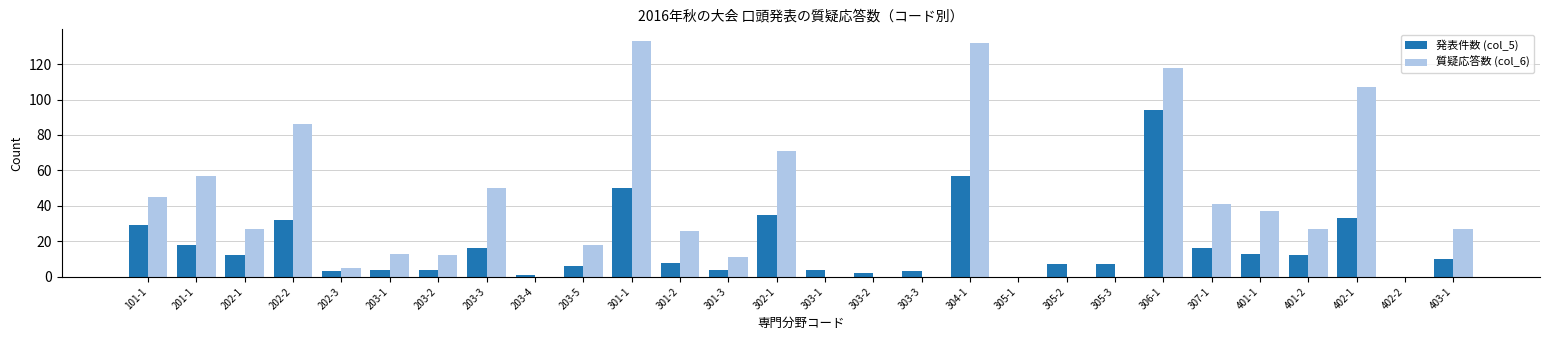

What is the sum of all 質疑応答数 (col_6) values?

1043